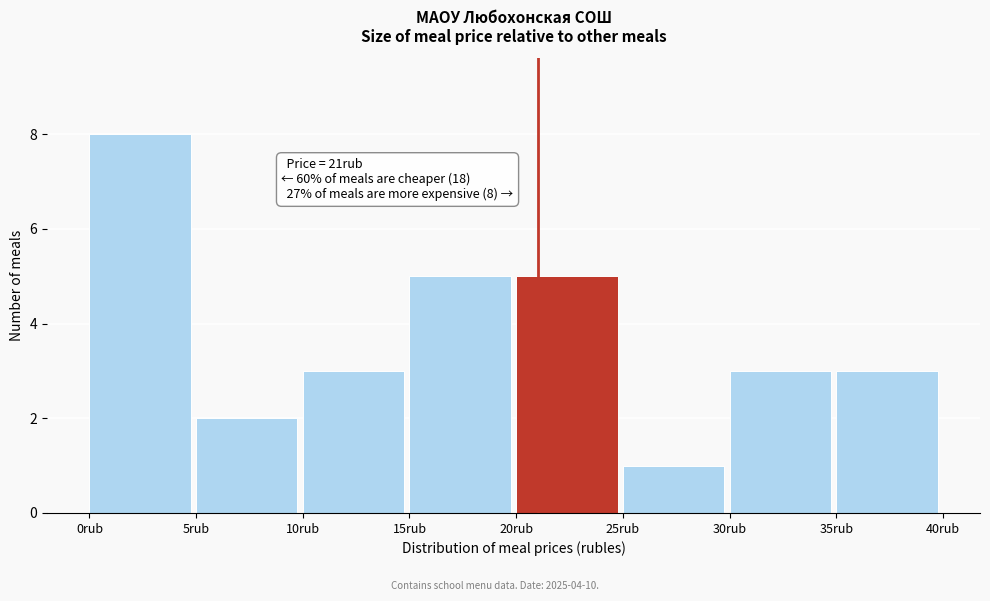

Over which range of the x-axis is the bar tallest?

0 to 5